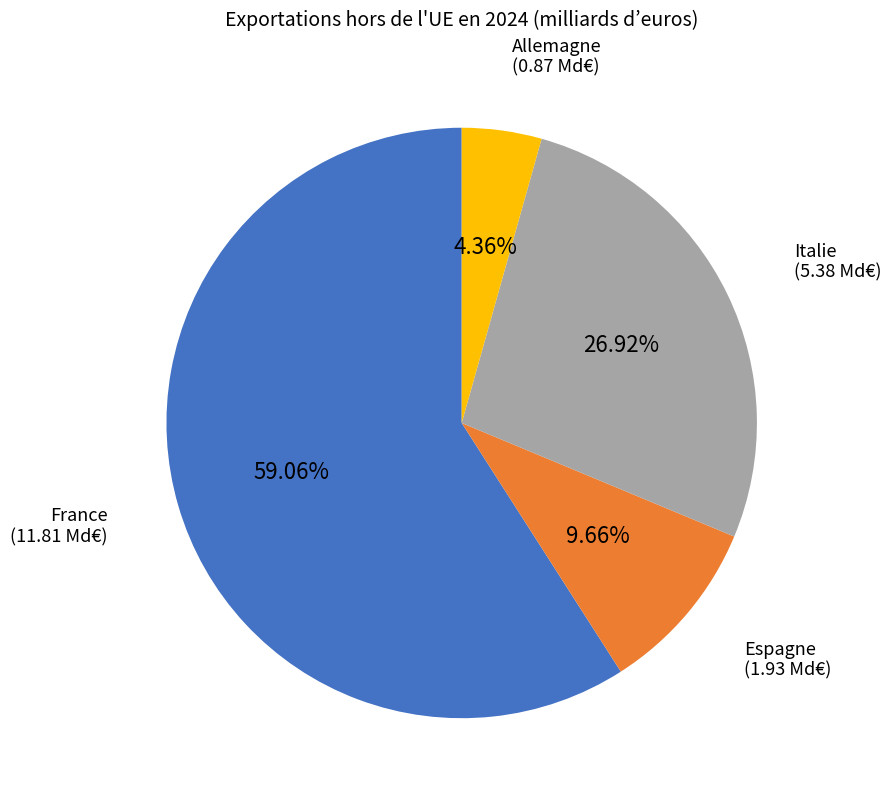

What portion of the pie excludes France?

40.9%